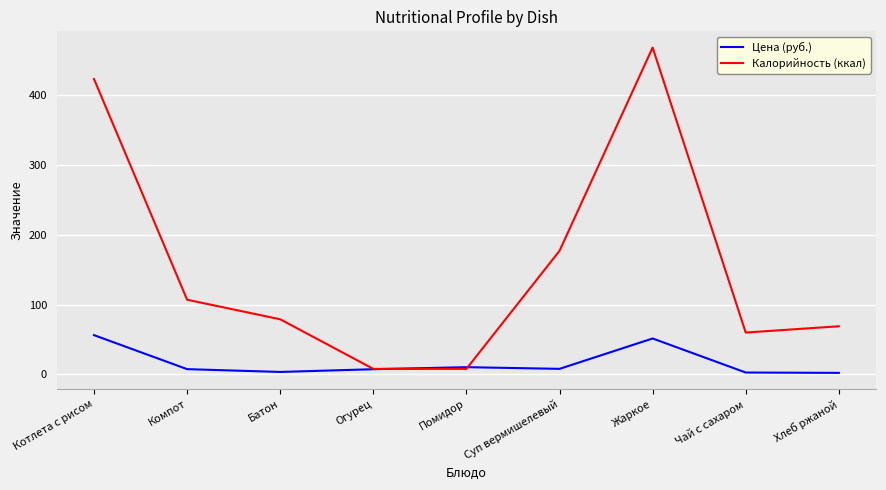

Is this an area chart (filled region under the line)?

No